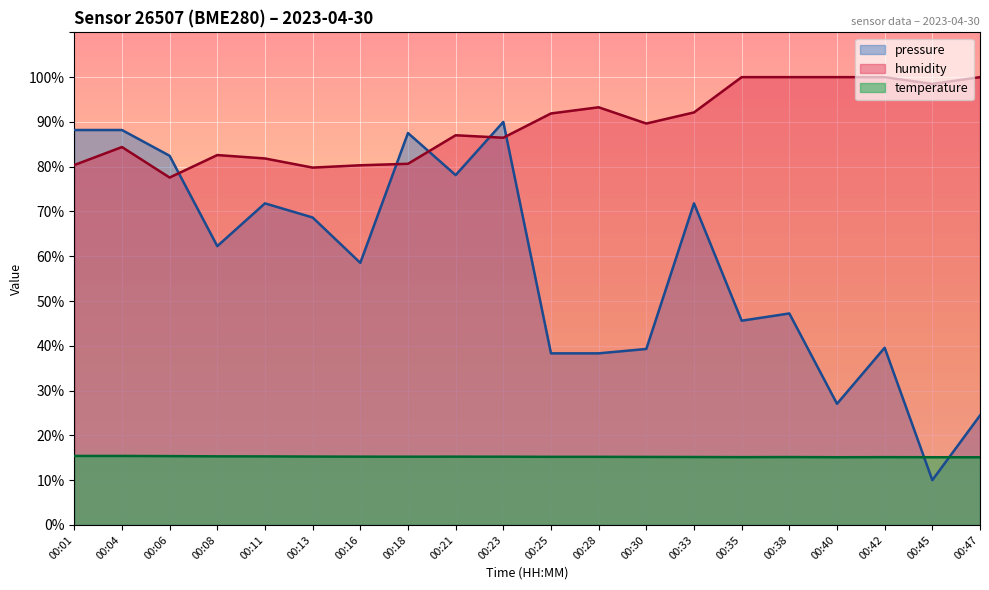

Rank the series at 00:30 from lowest to highest value.

temperature, pressure, humidity